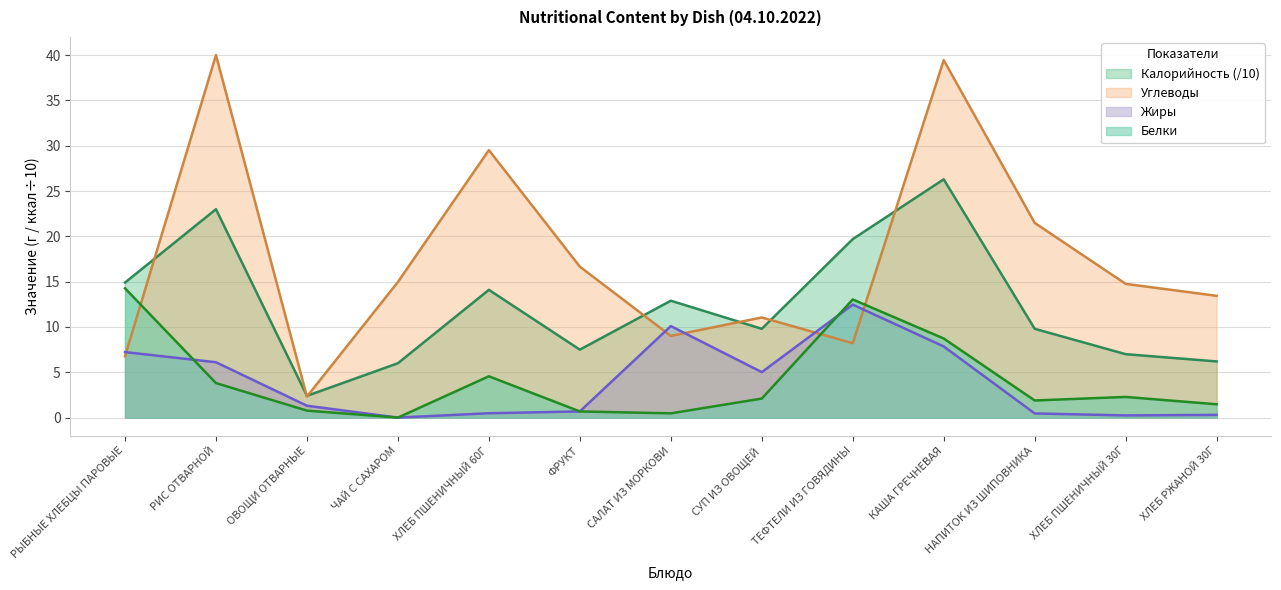

What is the label of the 11th point from the left?

НАПИТОК ИЗ ШИПОВНИКА